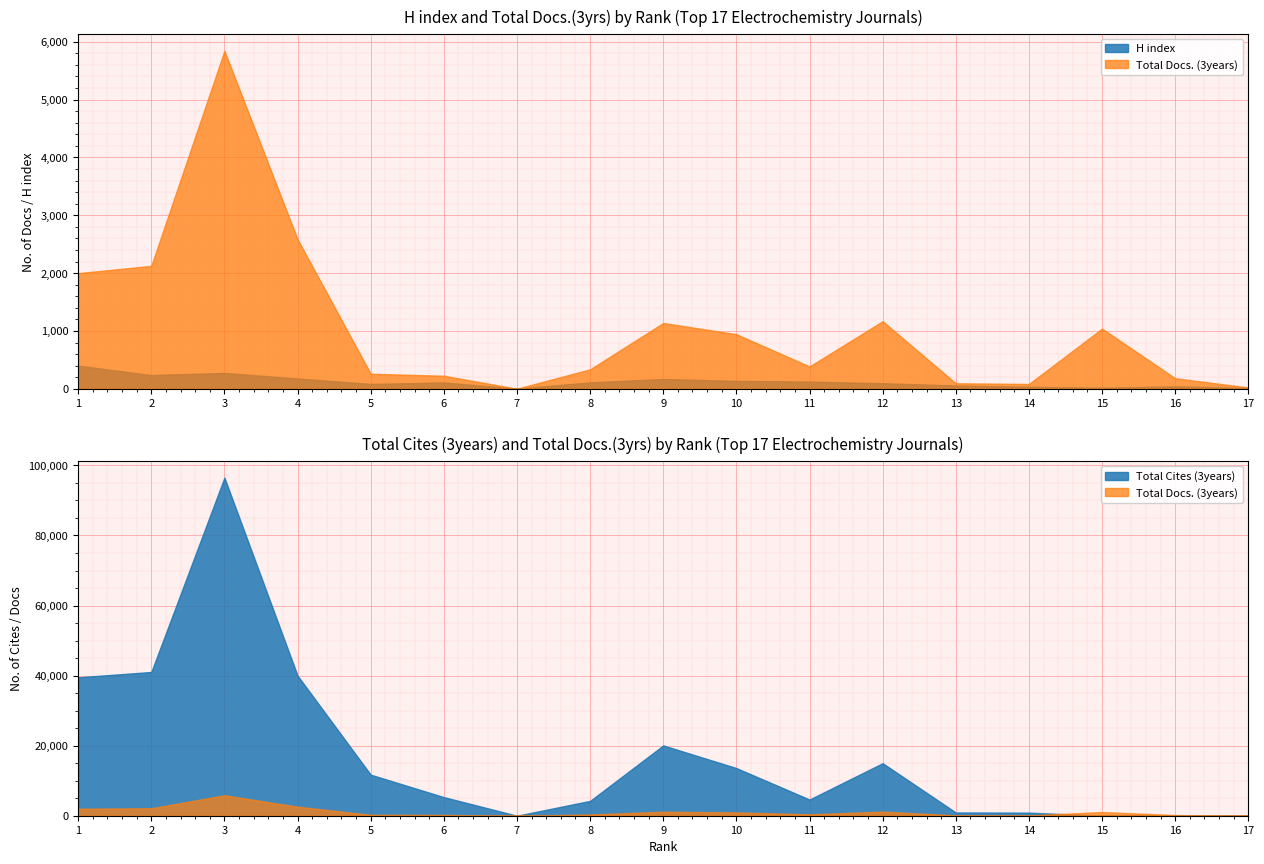

What is the difference between the maximum and minimum values in the Total Cites (3years) series?

96517